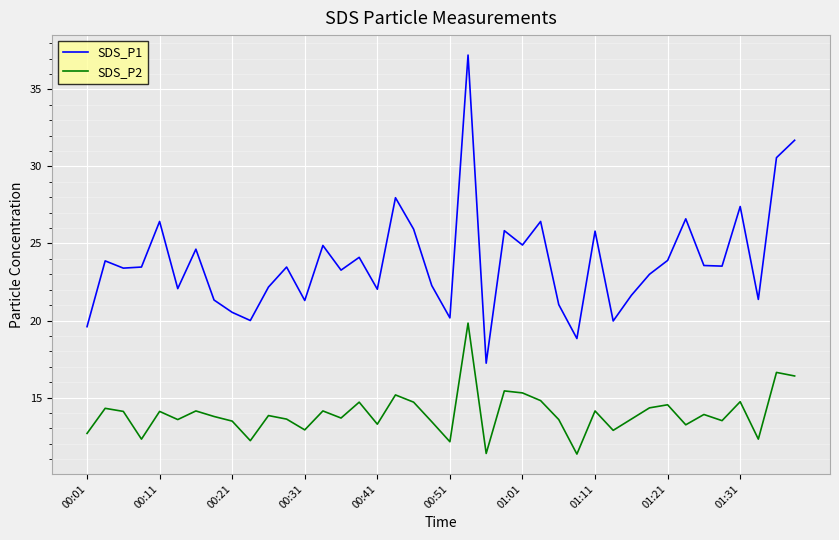

Which series has the largest total across all categories?

SDS_P1